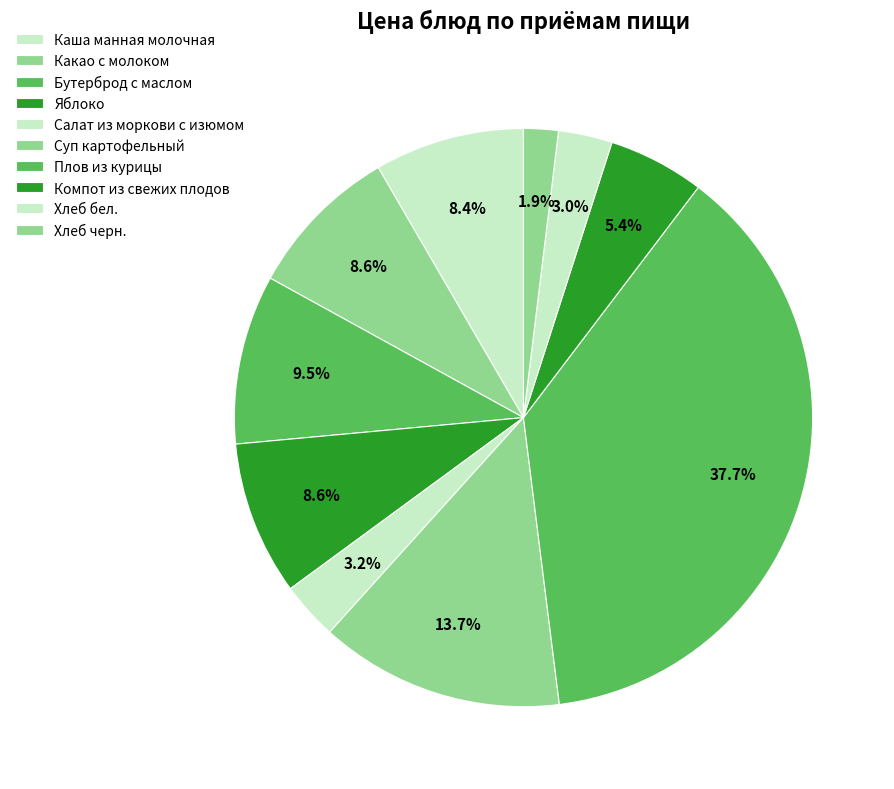

True or false: Хлеб черн. accounts for 13% of the total.

False